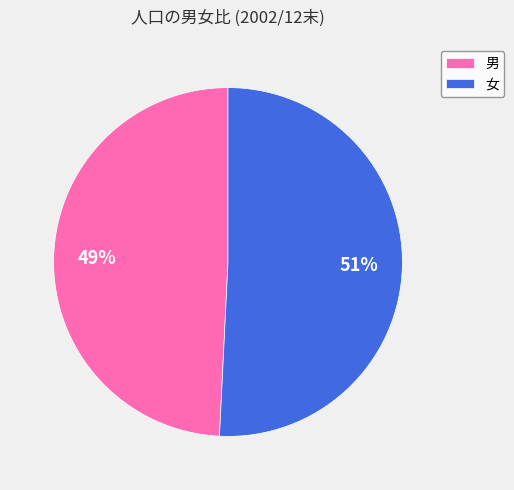

Do 男 and 女 together represent more than half of the pie?

Yes